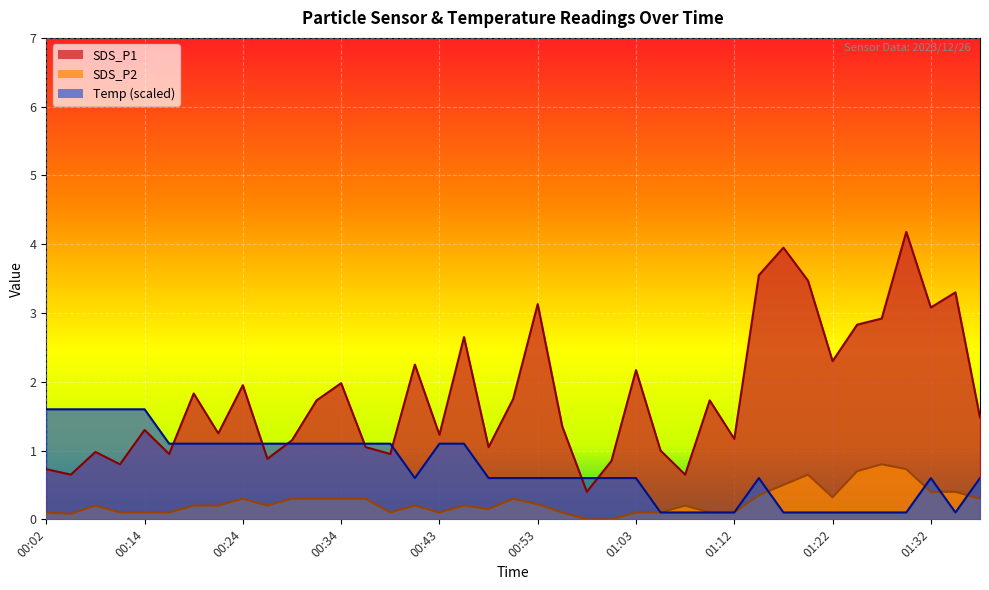

What is the highest value of the Temp series?

1.6